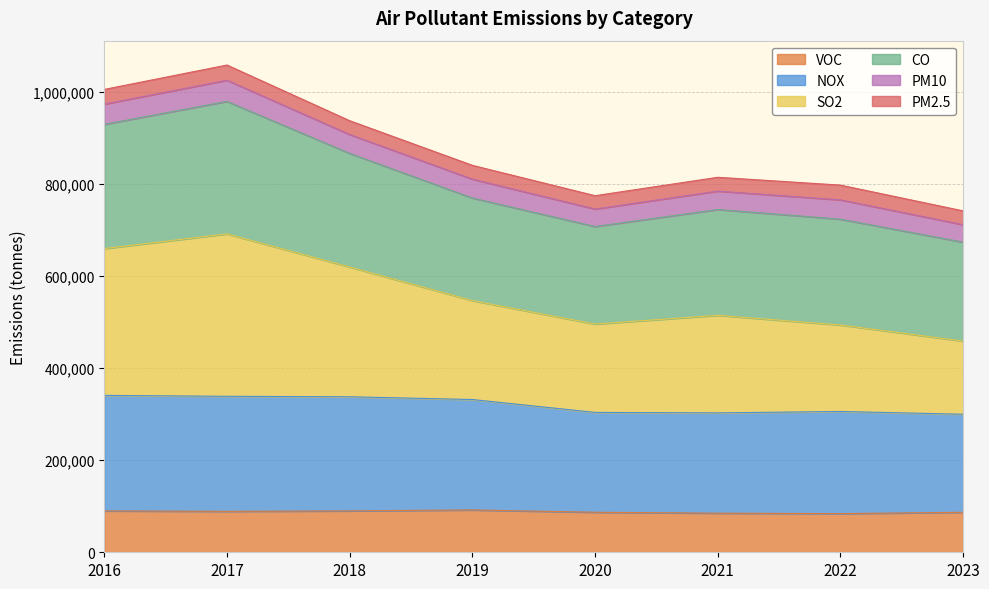

What is the total value across all series at 2017?

1059000